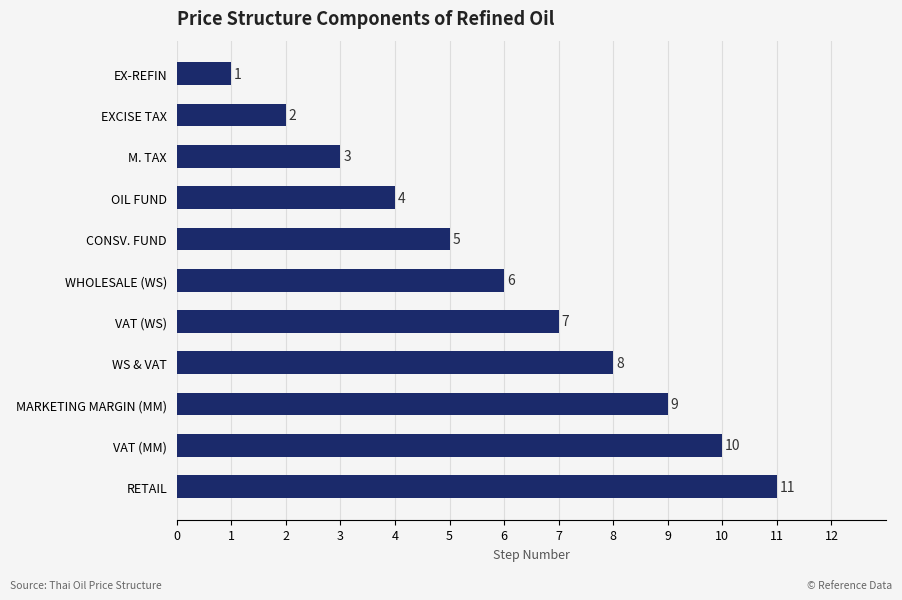

What is the difference between the second highest and minimum values?

9